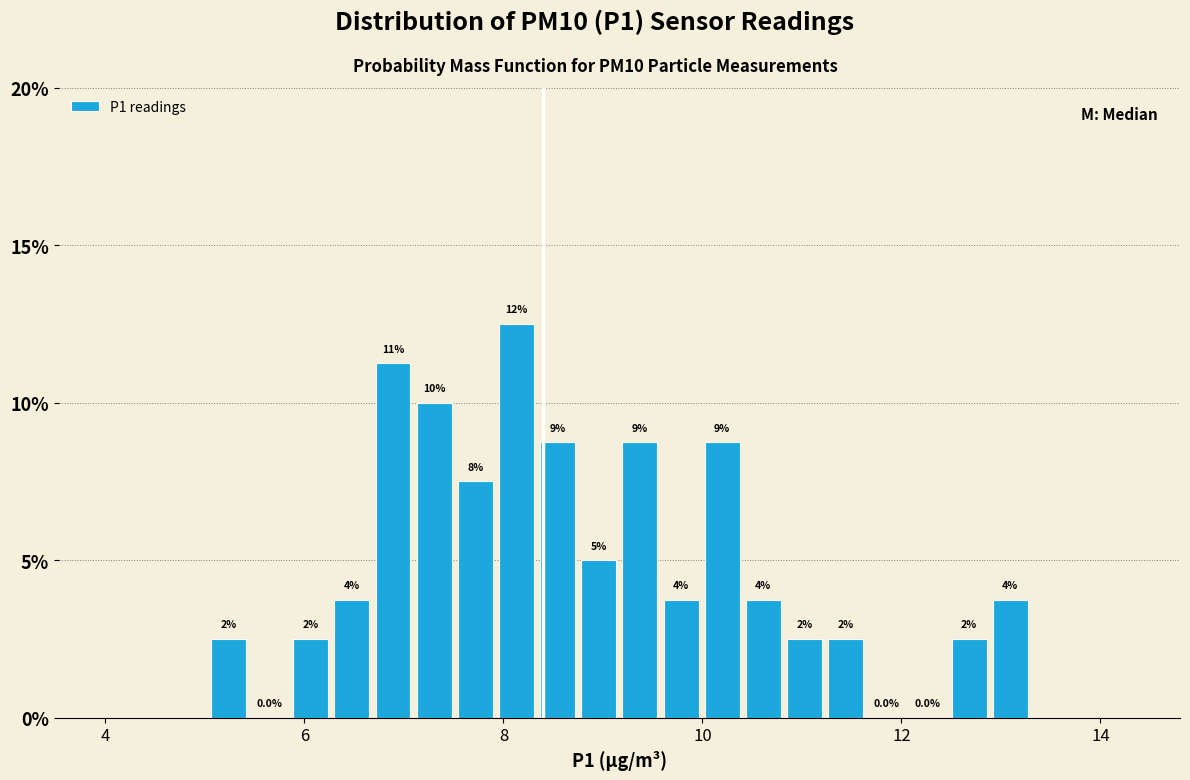

Read against the x-axis, roughly where is the centre of the tallest bar?

8.2